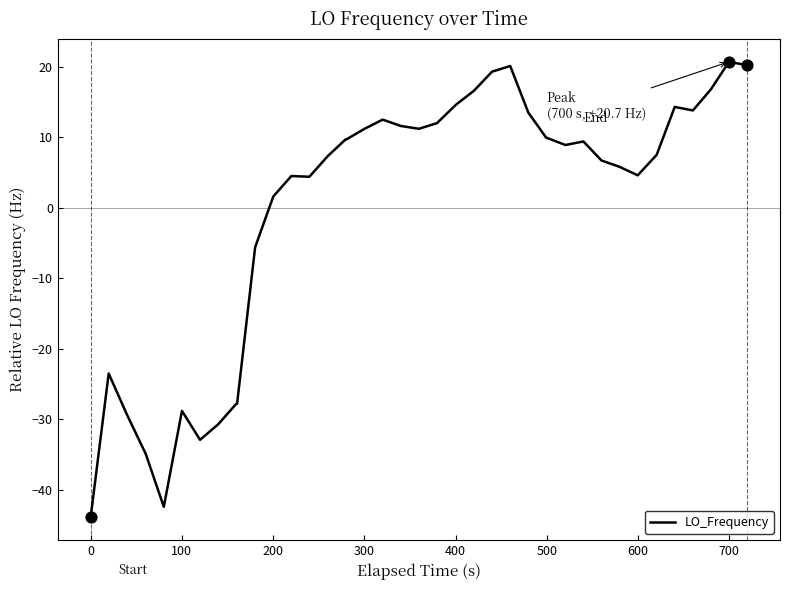

What is the difference between the maximum and minimum values?

64.6